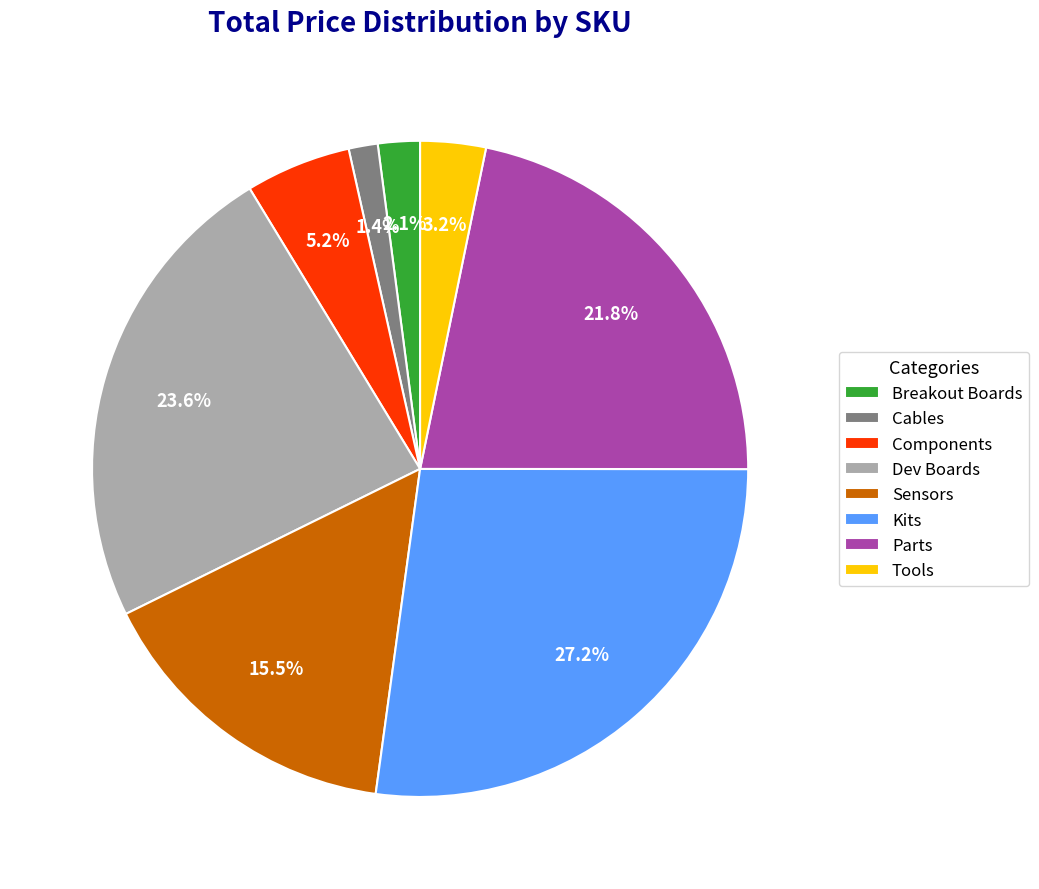

Count the number of slices in the pie.

8